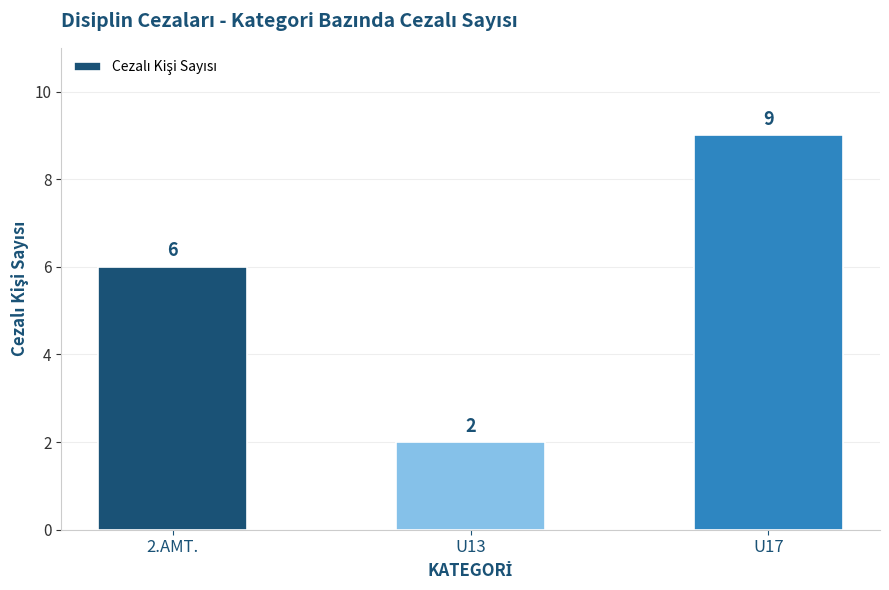

What is the difference between the values at 2.AMT. and U13?

4